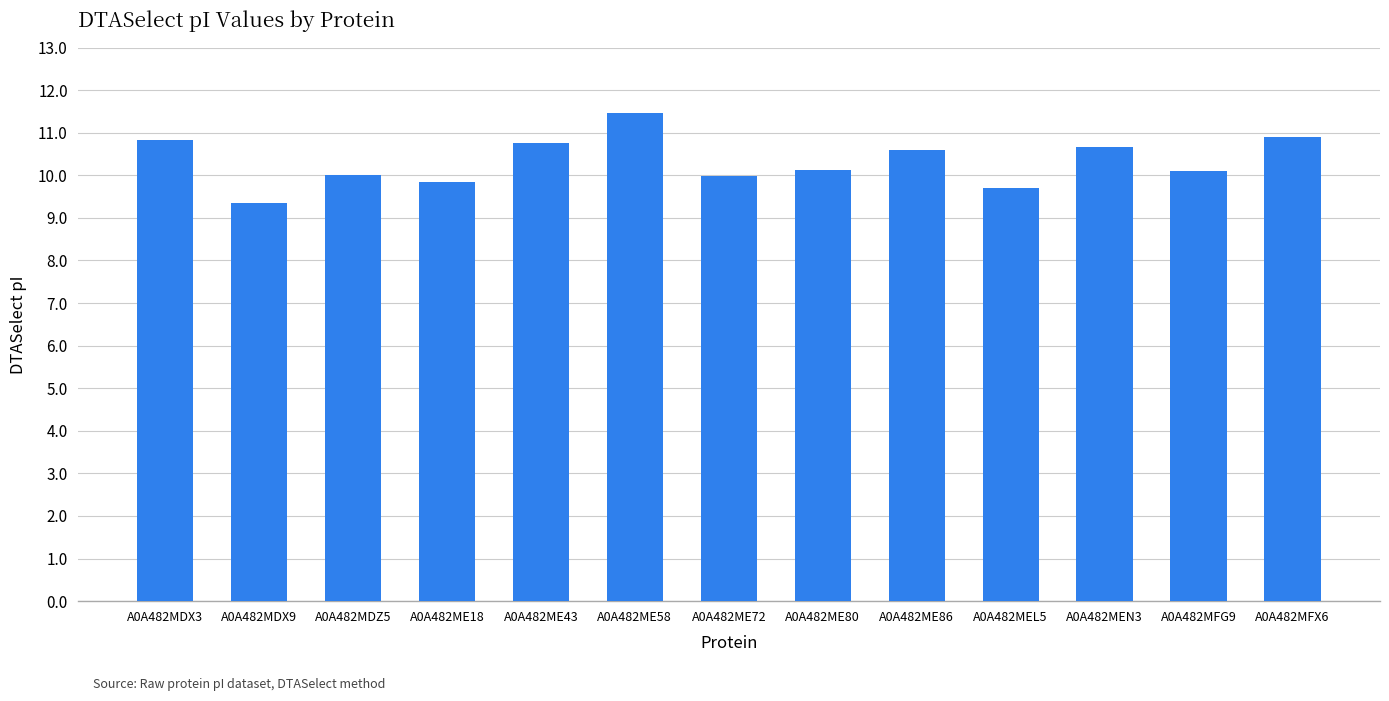

What is the approximate value at A0A482ME80?

10.1